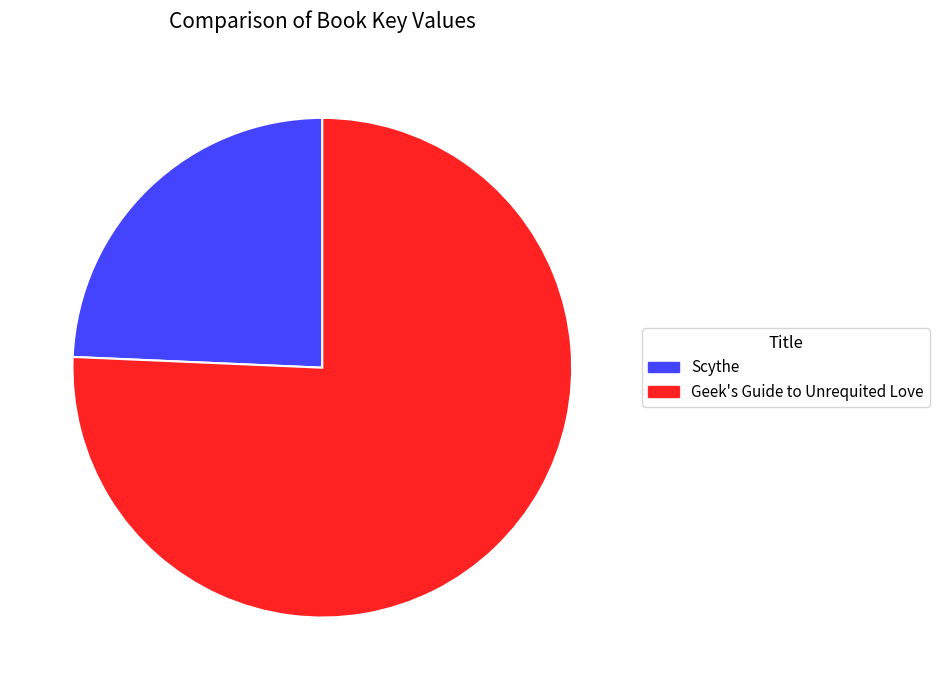

Which category has the smallest portion of the pie?

Scythe